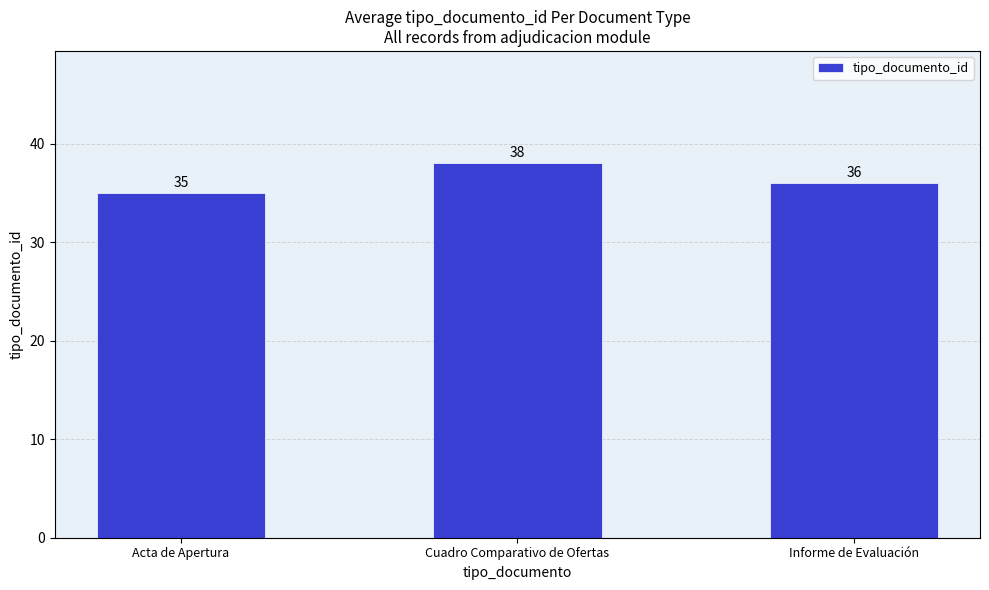

What is the difference between the values at Acta de Apertura and Informe de Evaluación?

1